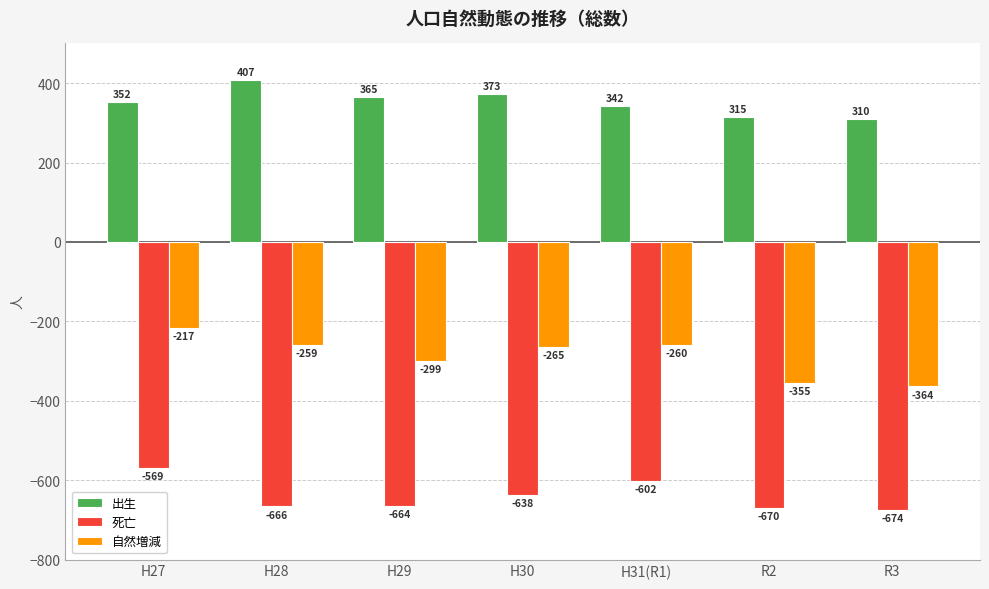

Which category has the highest value across all series?

H28